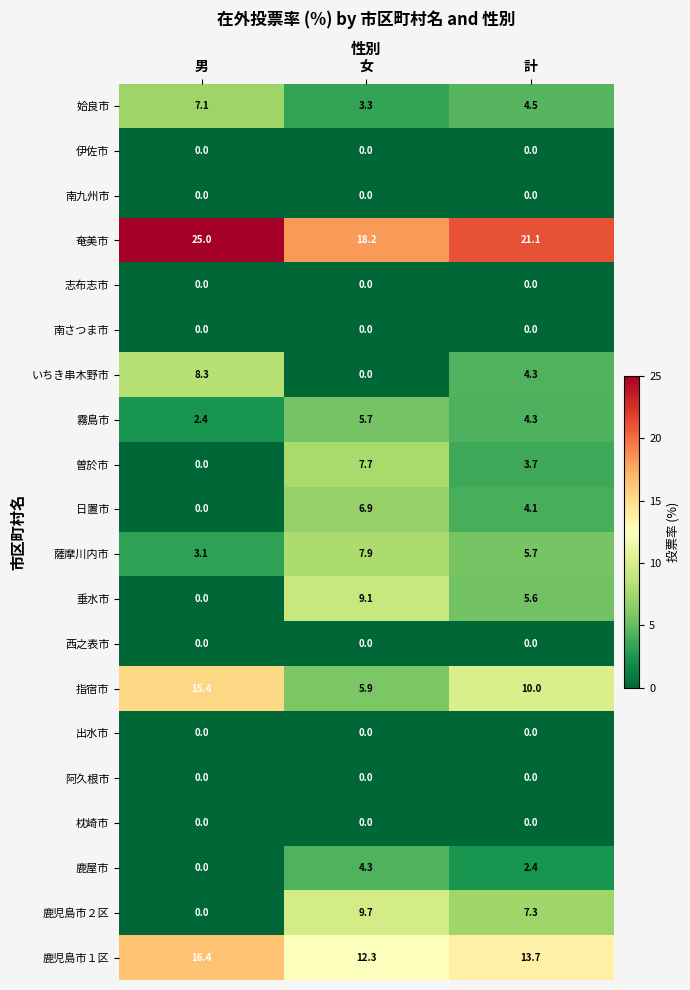

Which series has the largest range (max minus min)?

鹿児島市２区